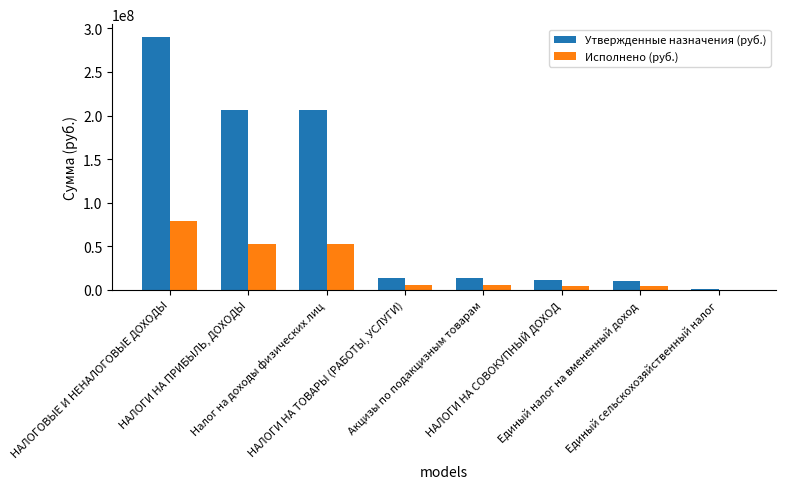

What is the sum of all Утвержденные назначения (руб.) values?

753472091.4